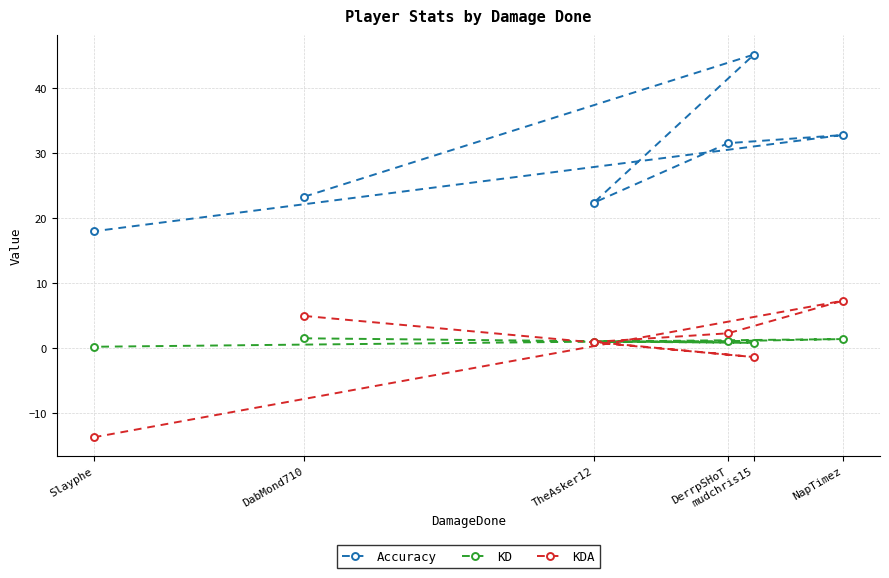

How many values in the KD series are below 1?

2